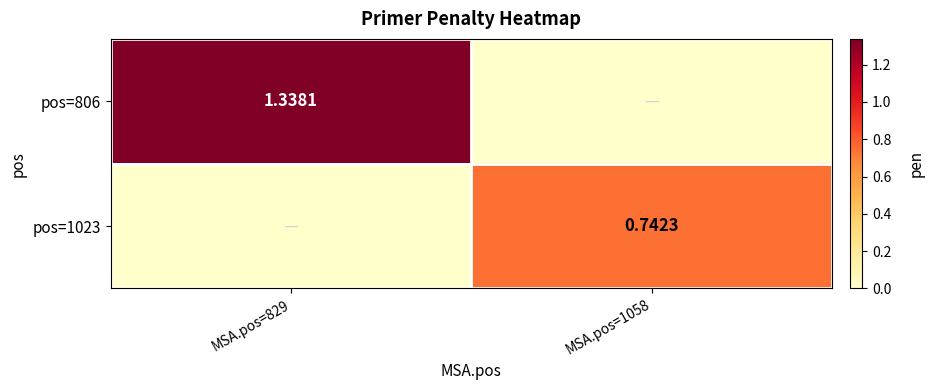

Rank the series at MSA.pos=829 from highest to lowest value.

pos=806, pos=1023